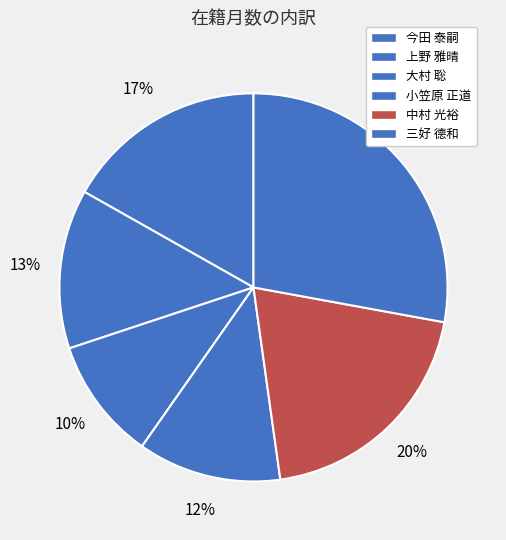

How many slices are in this pie chart?

6